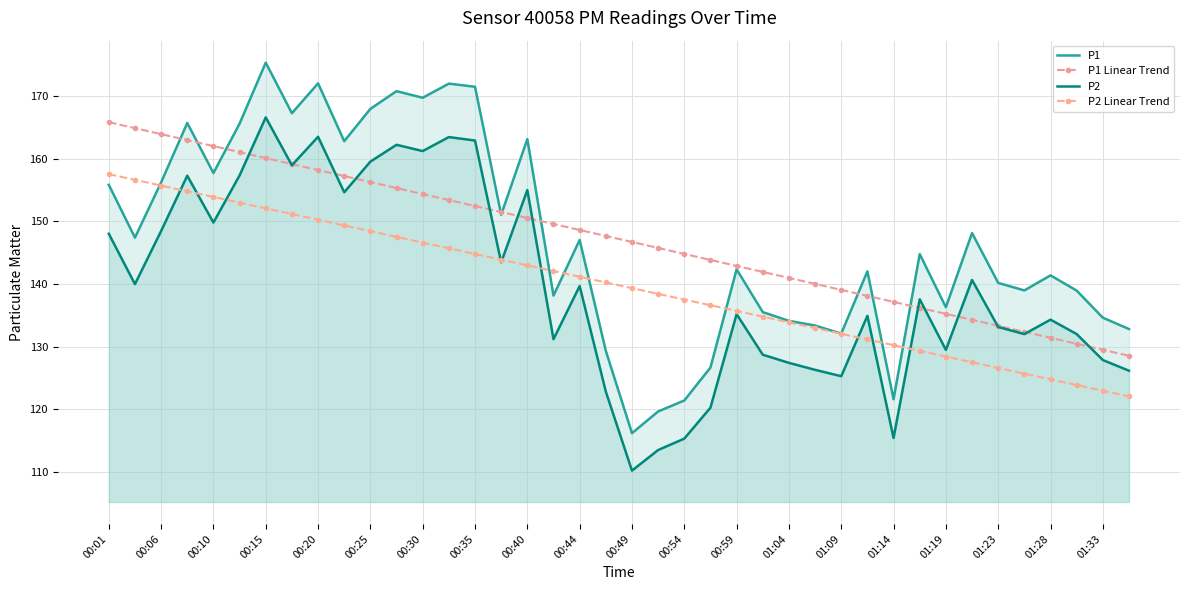

Rank the series by their maximum value, from highest to lowest.

P1, P2, P1 Linear Trend, P2 Linear Trend